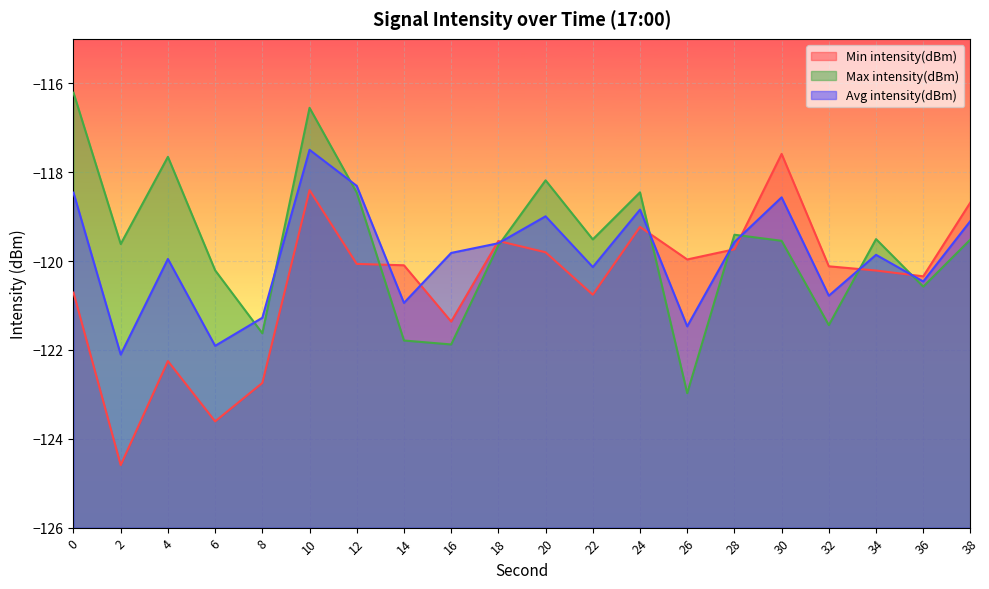

What is the value of the Min intensity(dBm) point at the 18th from the left?

-120.2